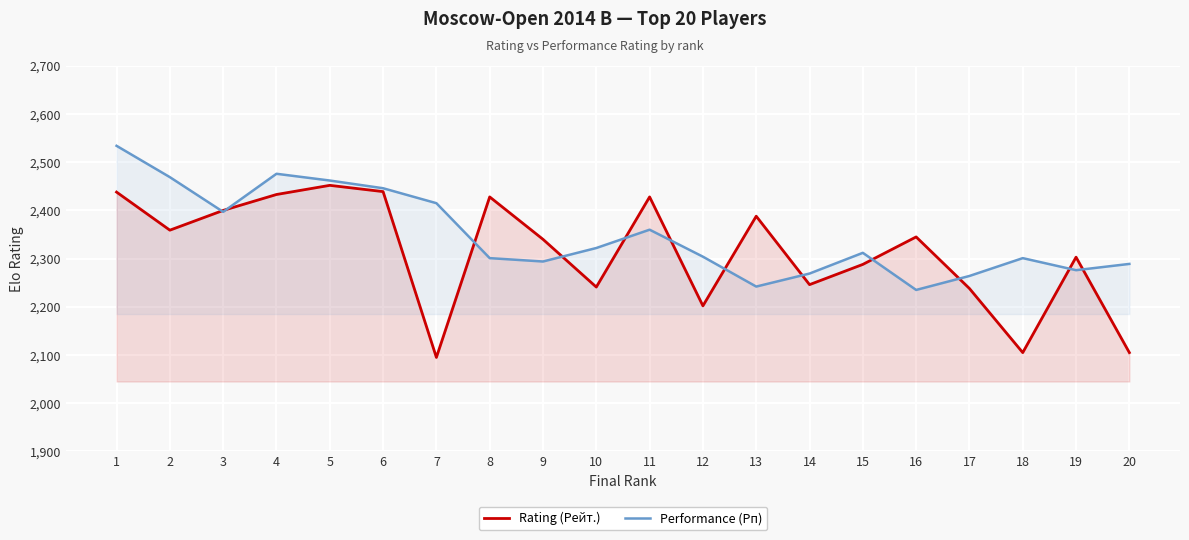

Reading left to right, extract all data points from this chart.

Rating (Рейт.): 1=2438	2=2359	3=2400	4=2433	5=2452	6=2439	7=2095	8=2428	9=2340	10=2241	11=2428	12=2202	13=2388	14=2246	15=2288	16=2345	17=2238	18=2105	19=2303	20=2105
Performance (Рп): 1=2534	2=2469	3=2397	4=2476	5=2462	6=2446	7=2415	8=2301	9=2294	10=2322	11=2360	12=2304	13=2242	14=2269	15=2312	16=2235	17=2264	18=2301	19=2276	20=2289